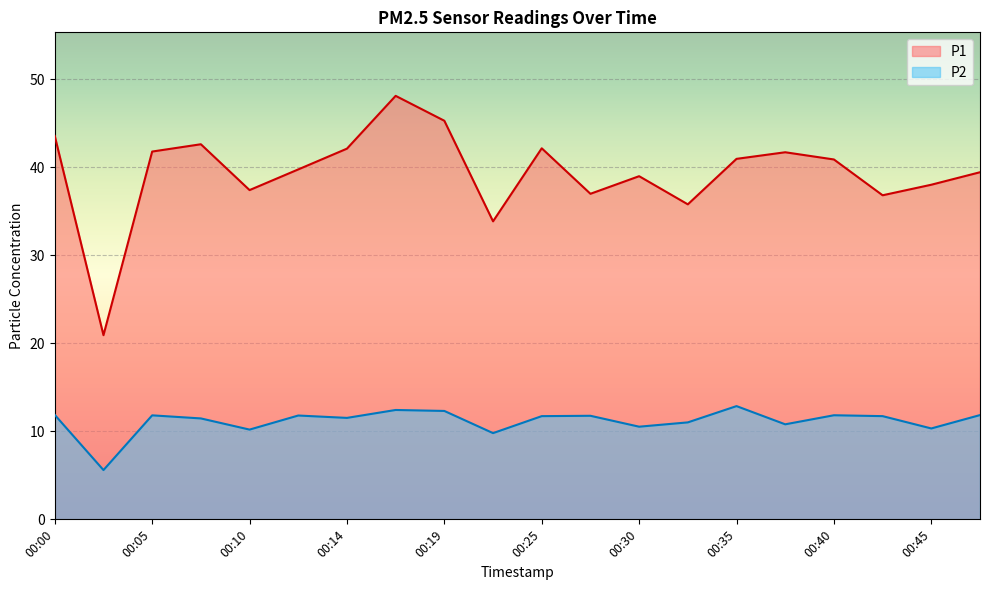

In P1, how many points are lower than both neighbors (excluding endpoints)?

6